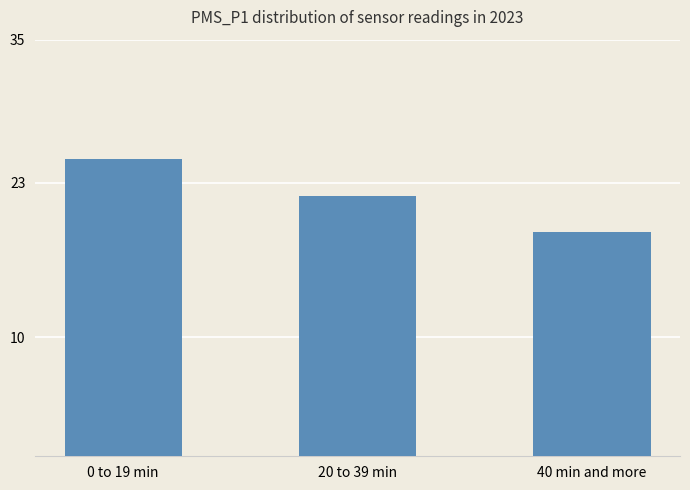

Which label corresponds to the largest value in the chart?

0 to 19 min